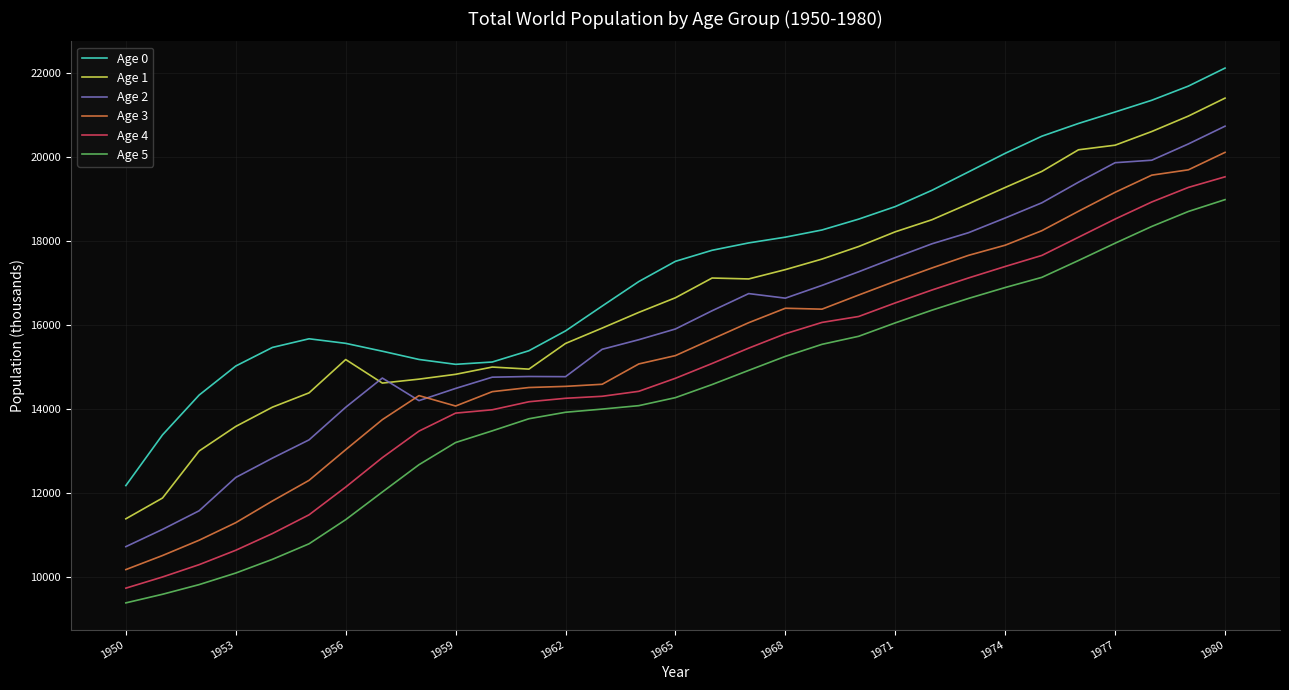

How many categories are shown in the chart?

31